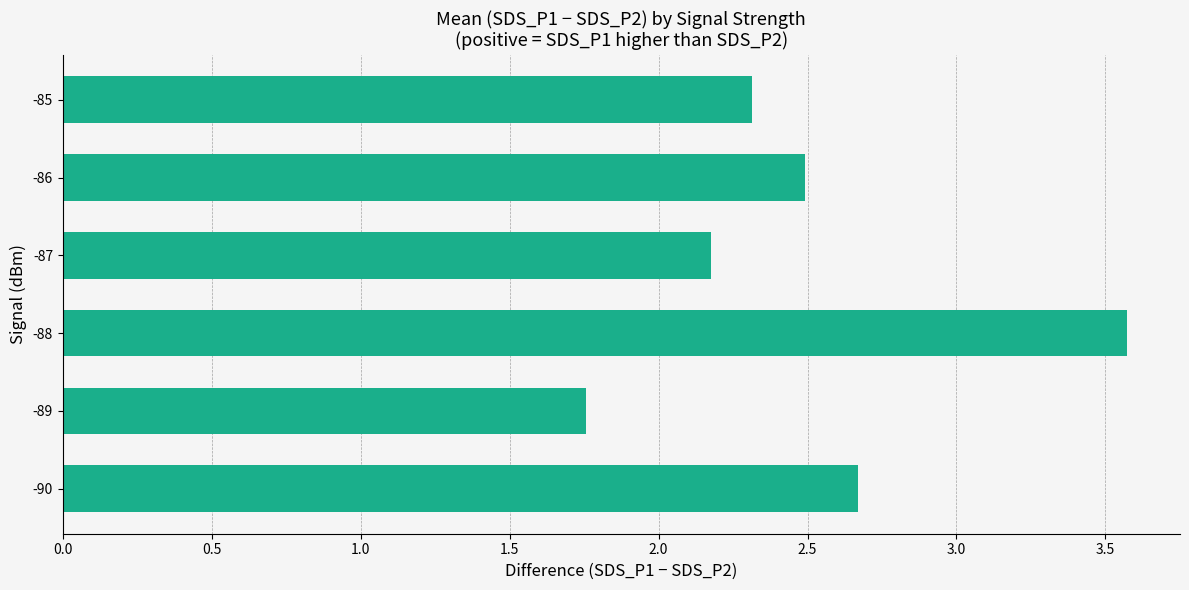

Approximately how many times larger is the value at -89 compared to -87?

0.8